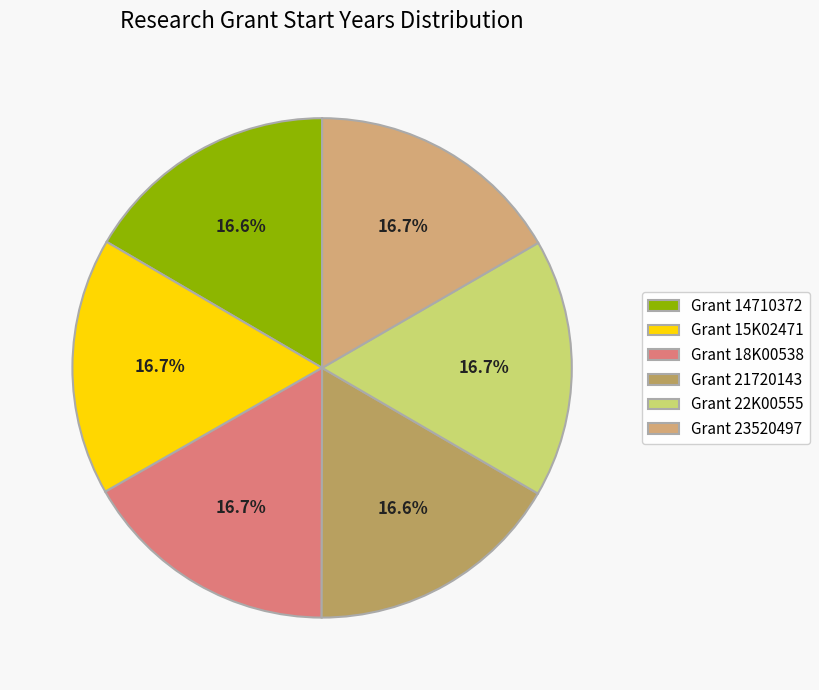

Does any single category account for the majority?

No